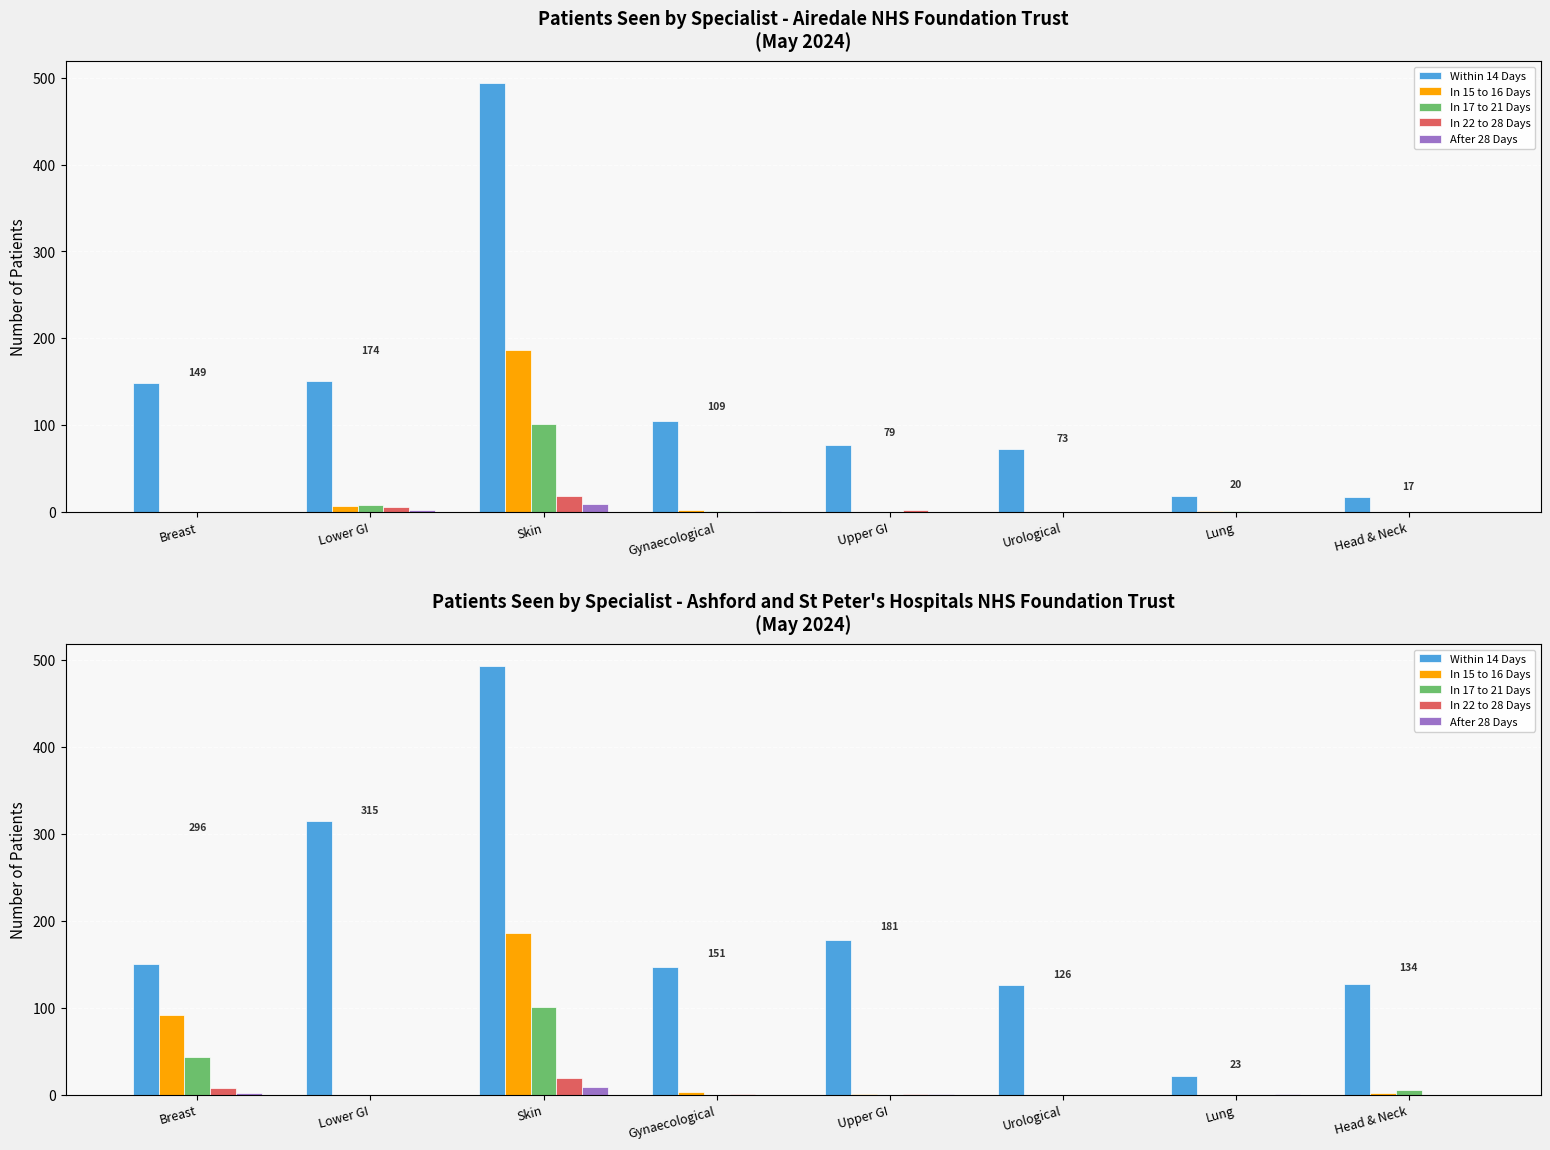

What is the maximum value shown in the chart?

494